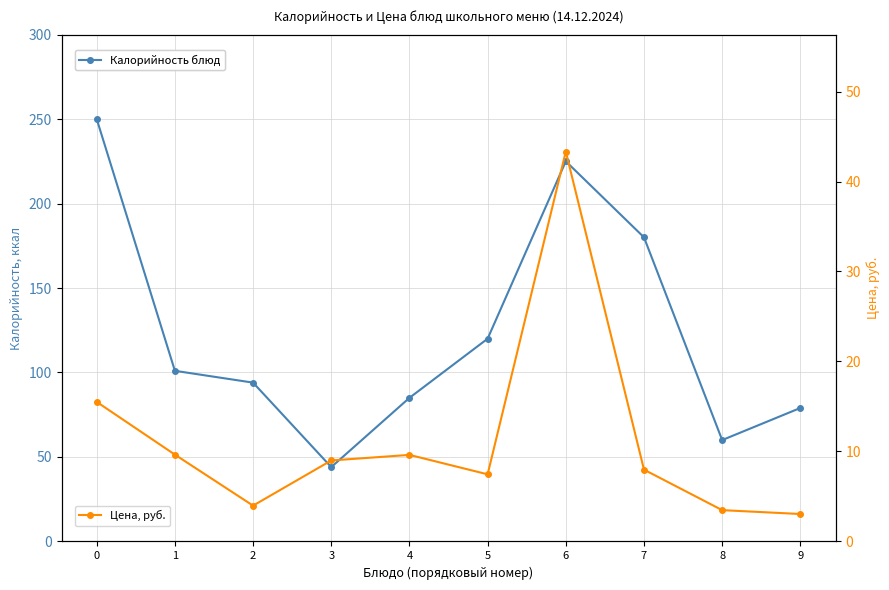

How many data points in Цена, руб. are less than 9?

5